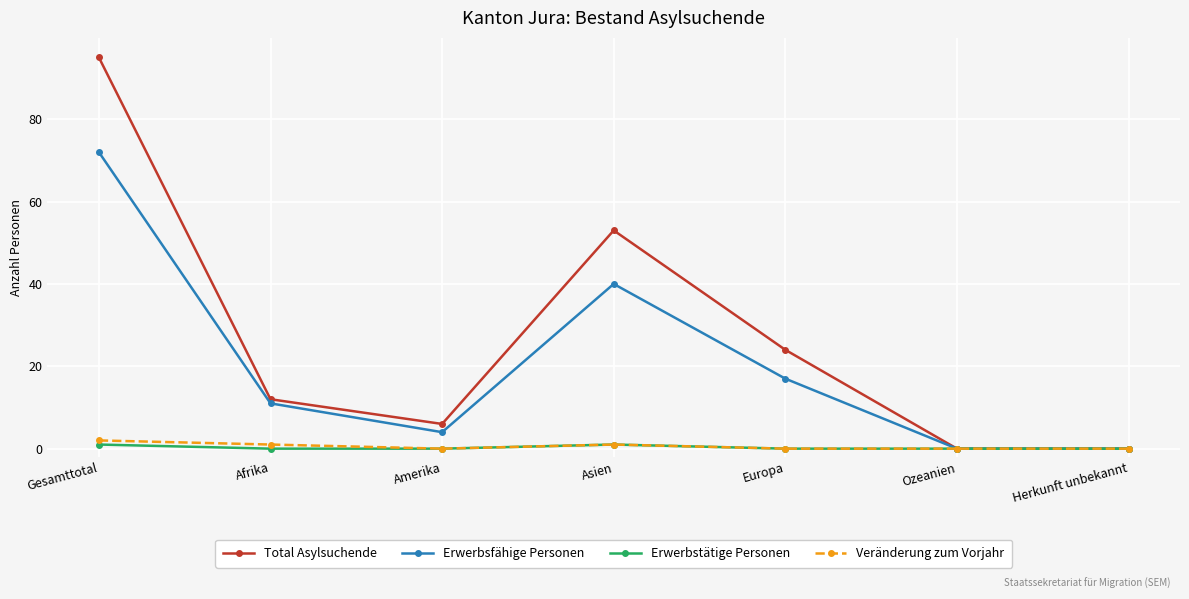

List the series in order of their peak value, highest first.

Total Asylsuchende, Erwerbsfähige Personen, Veränderung zum Vorjahr, Erwerbstätige Personen